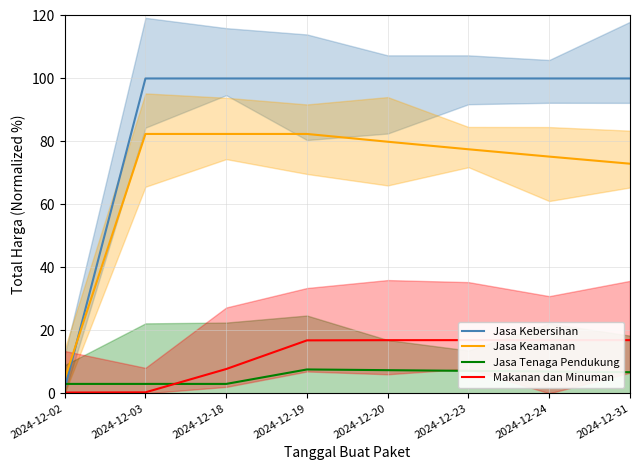

Is this an area chart (filled region under the line)?

No